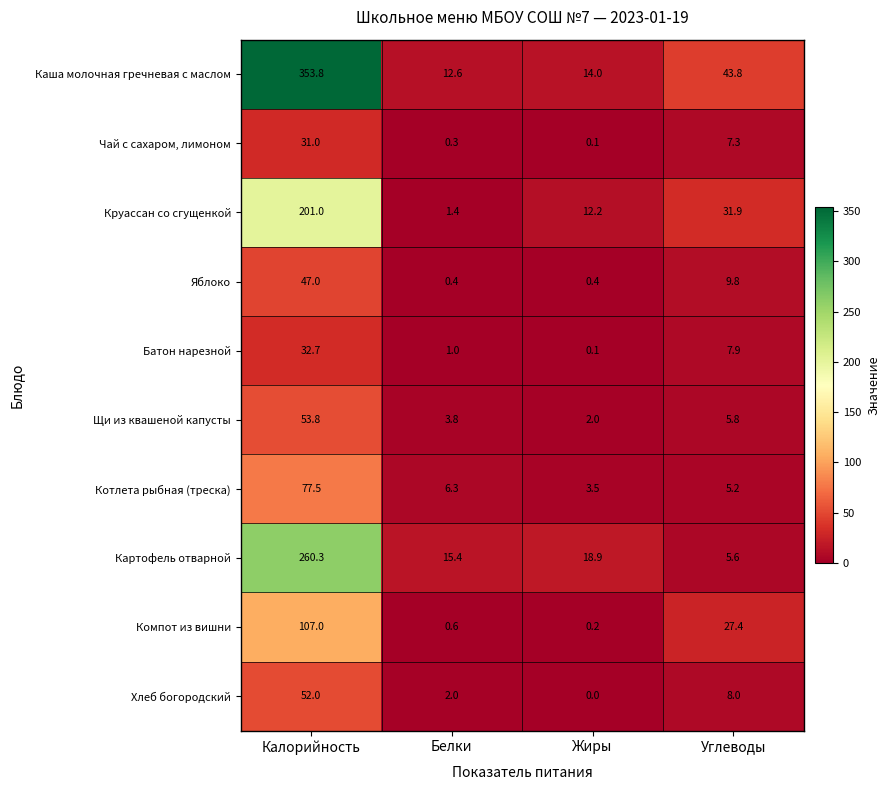

What is the difference between the Чай с сахаром, лимоном values at Белки and Углеводы?

7.0